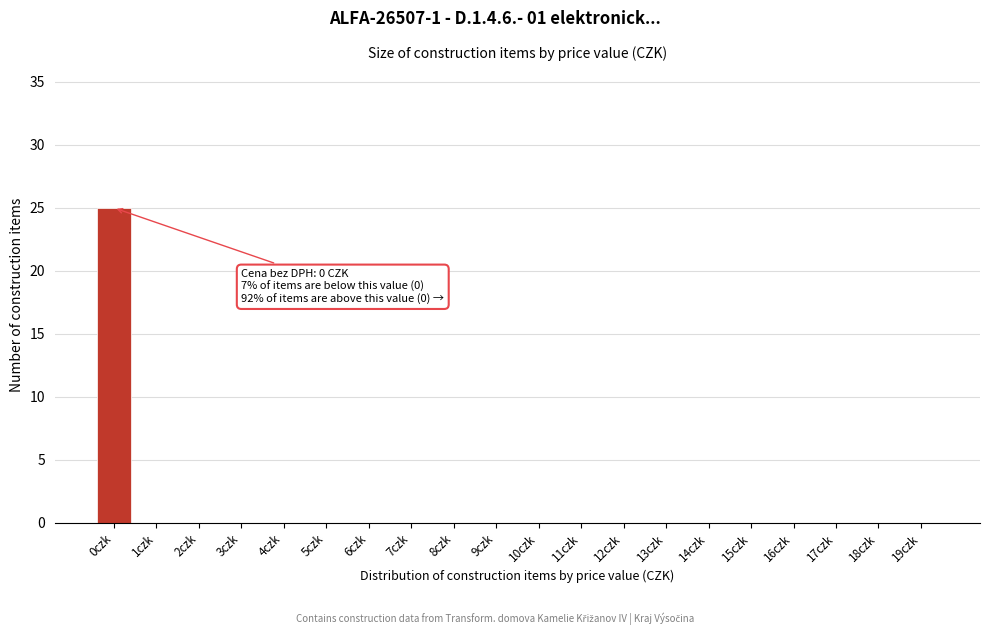

Reading left to right, transcribe all the data shown in this chart.

0czk=25	1czk=0	2czk=0	3czk=0	4czk=0	5czk=0	6czk=0	7czk=0	8czk=0	9czk=0	10czk=0	11czk=0	12czk=0	13czk=0	14czk=0	15czk=0	16czk=0	17czk=0	18czk=0	19czk=0